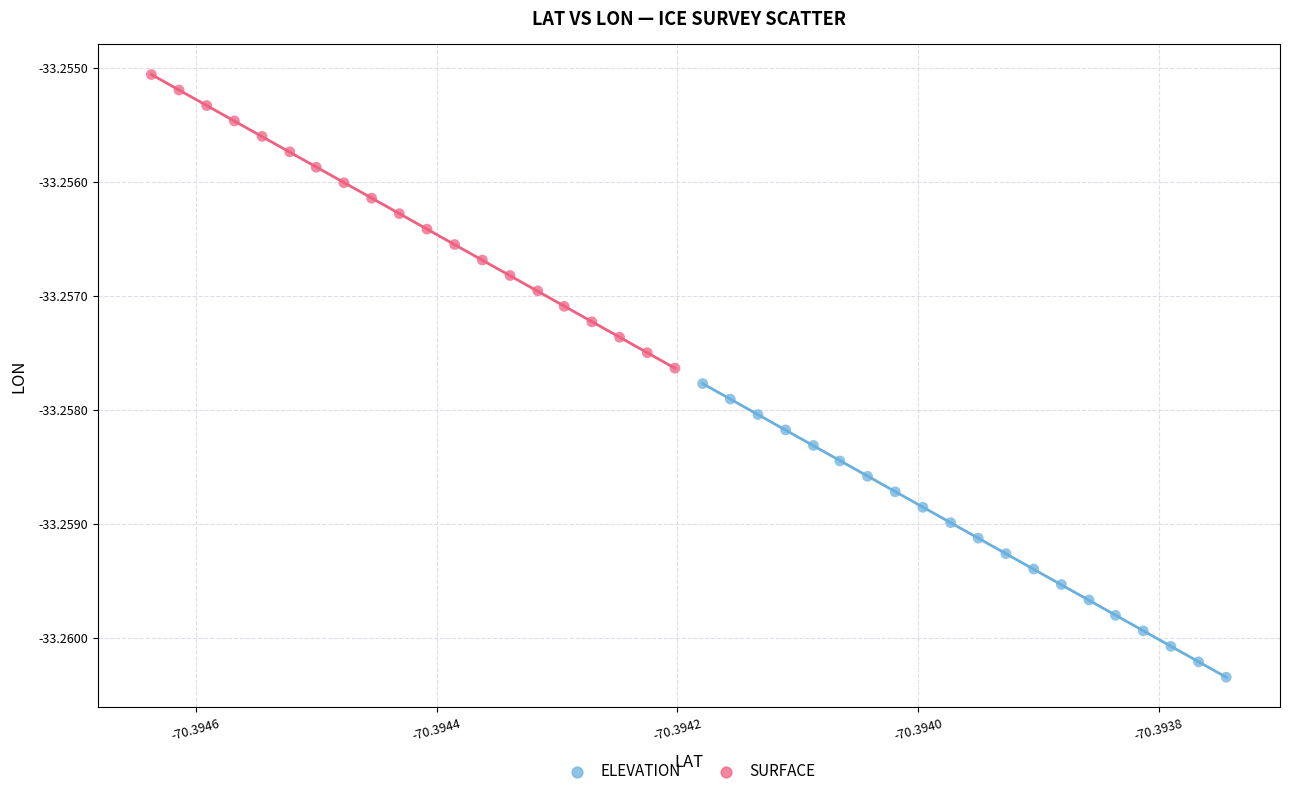

Which series contains the lowest Y value?

ELEVATION